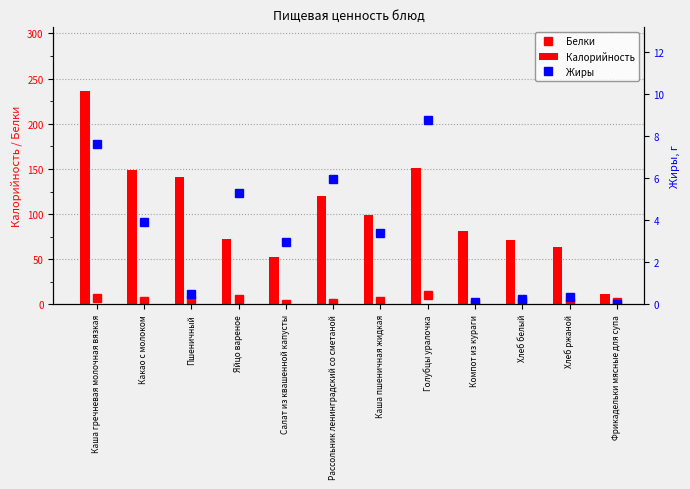

Which label corresponds to the smallest value in the chart?

Фрикадельки мясные для супа